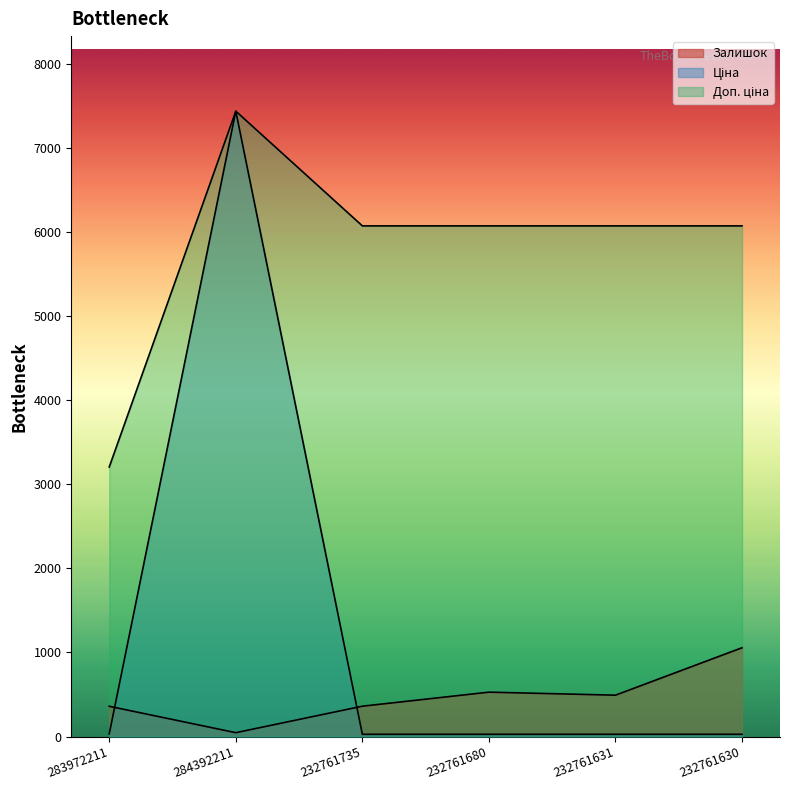

True or false: Доп. ціна and Ціна intersect in this chart.

False